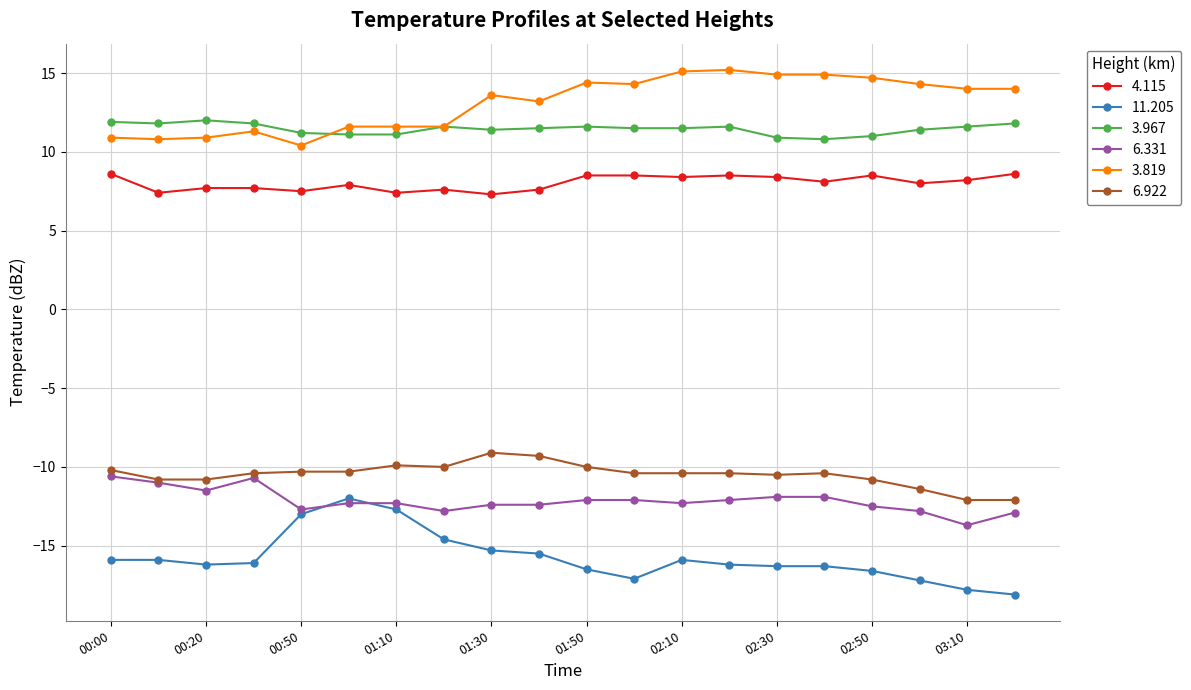

What is the smallest value displayed?

-18.1